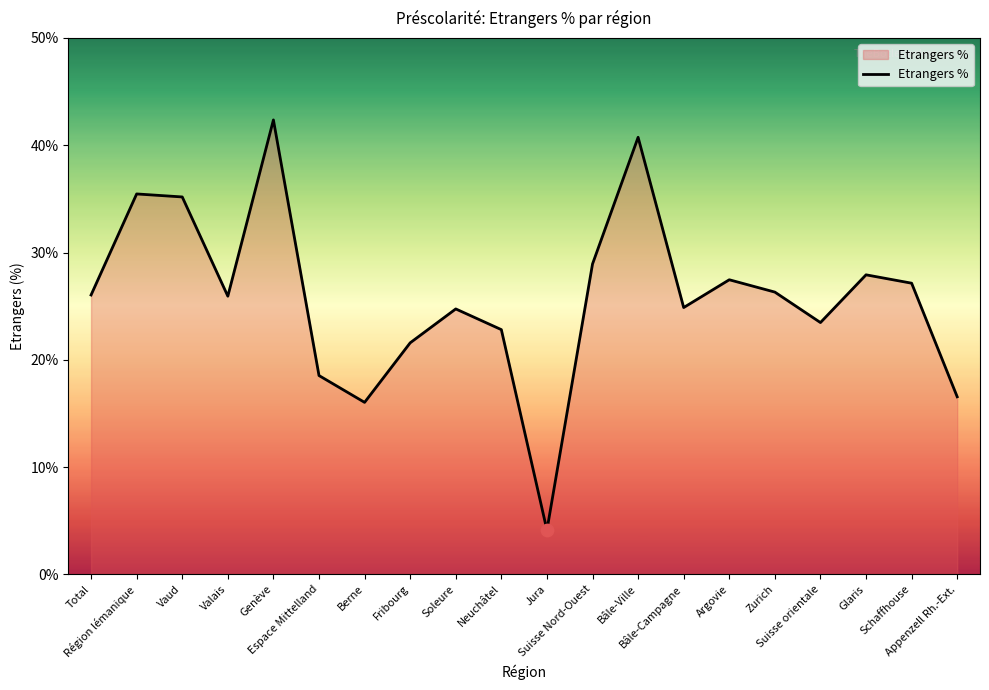

Between Fribourg and Valais, which is larger?

Valais